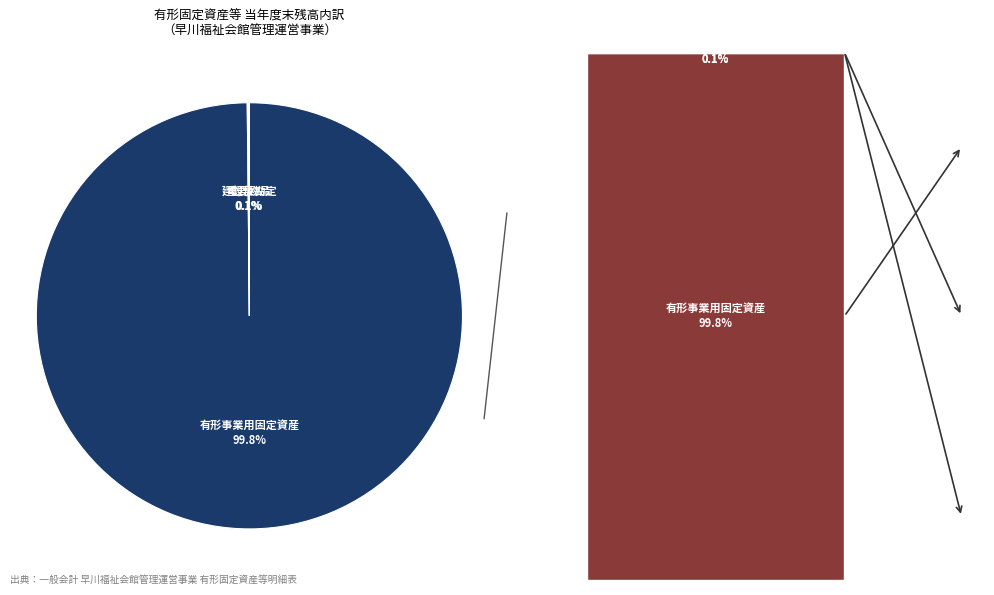

Is there a majority slice in this chart?

Yes